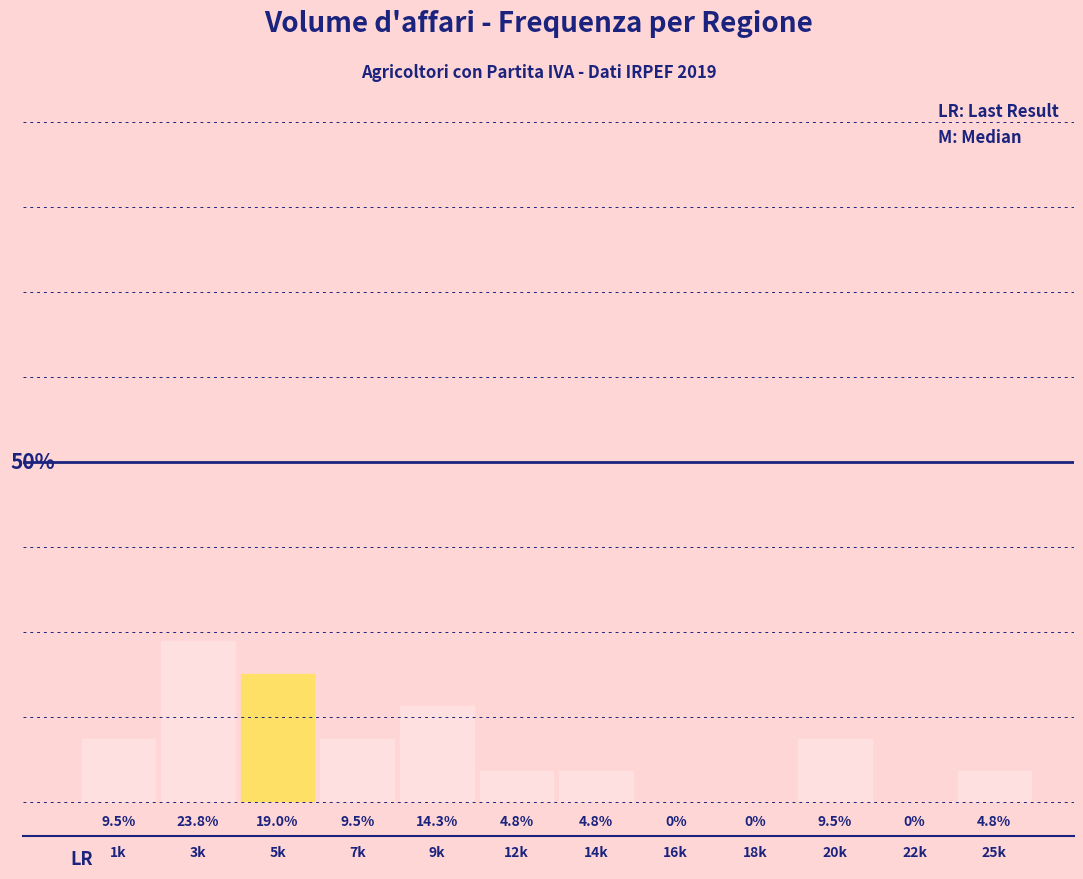

Are the bars horizontal?

No